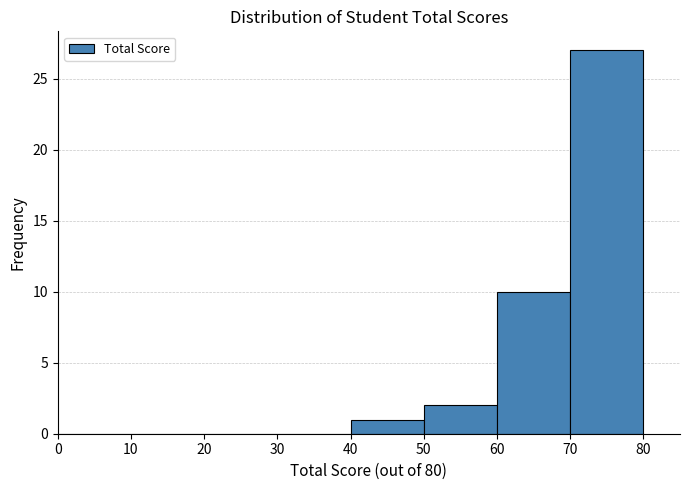

Reading left to right, list every bar in this chart as the range it spans on the x-axis followed by its height. The values are not printed on the chart, so give them approximately, as read against the axis.

0 to 10: 0
10 to 20: 0
20 to 30: 0
30 to 40: 0
40 to 50: 1
50 to 60: 2
60 to 70: 10
70 to 80: 27